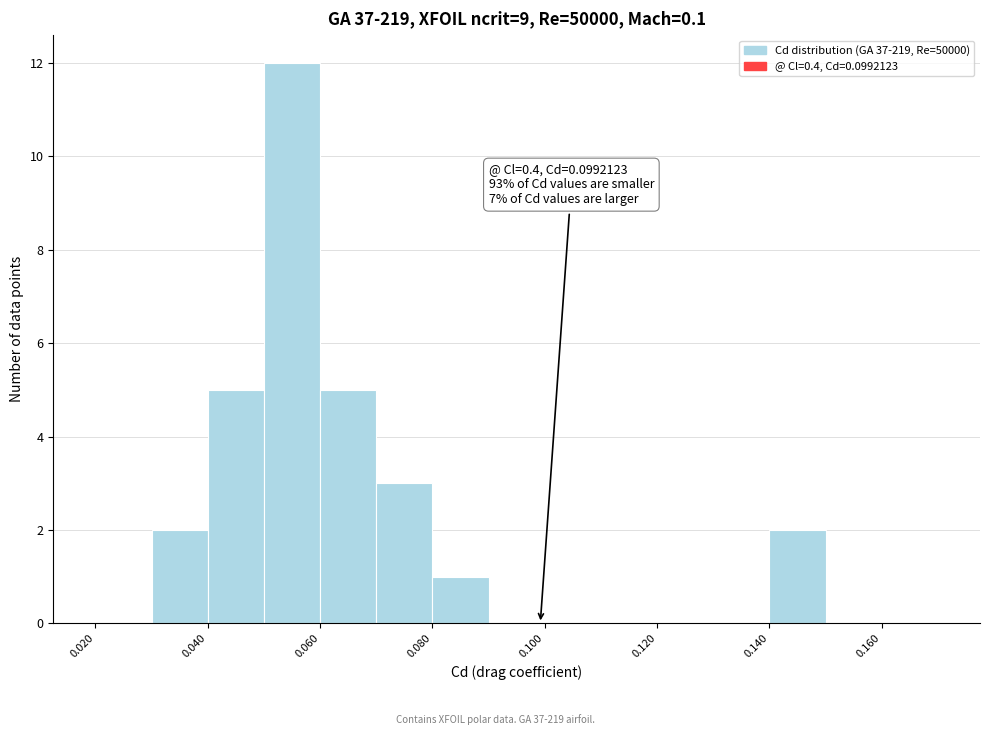

Which range on the x-axis has the tallest bar?

0.05 to 0.06